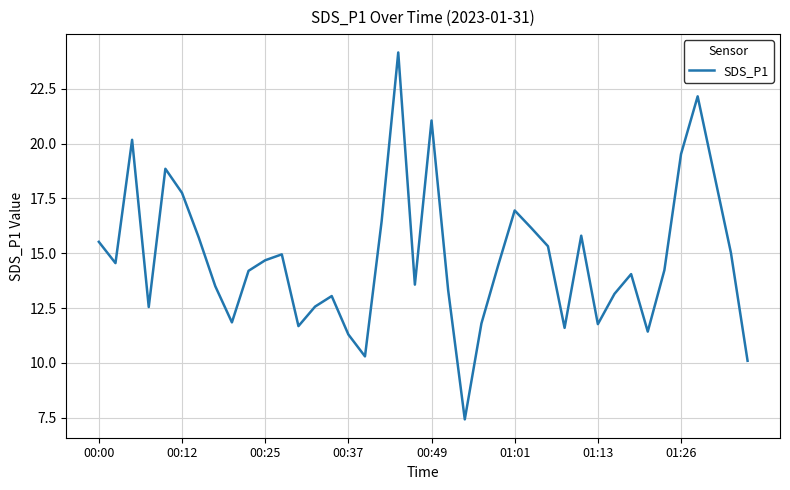

What is the smallest value displayed?

7.4